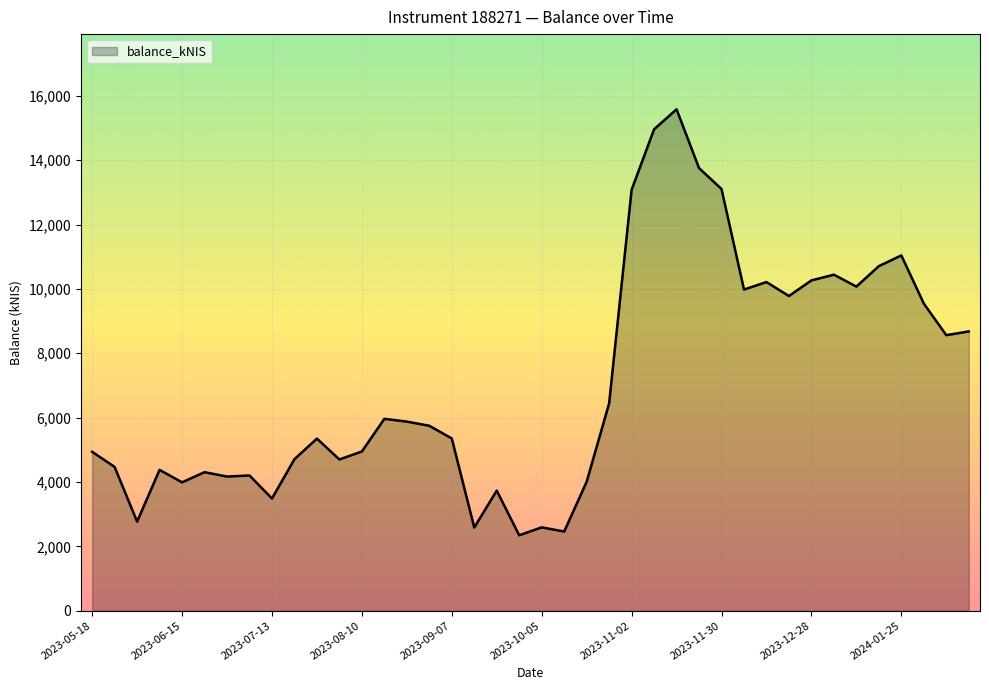

What is the maximum value shown in the chart?

15582.1